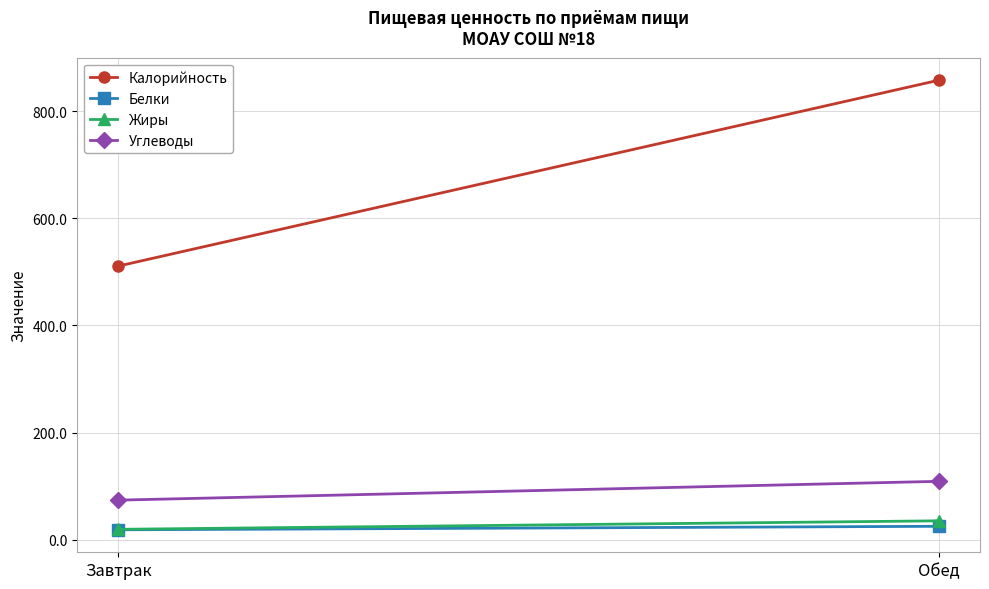

Which series changed the most between Завтрак and Обед?

Калорийность